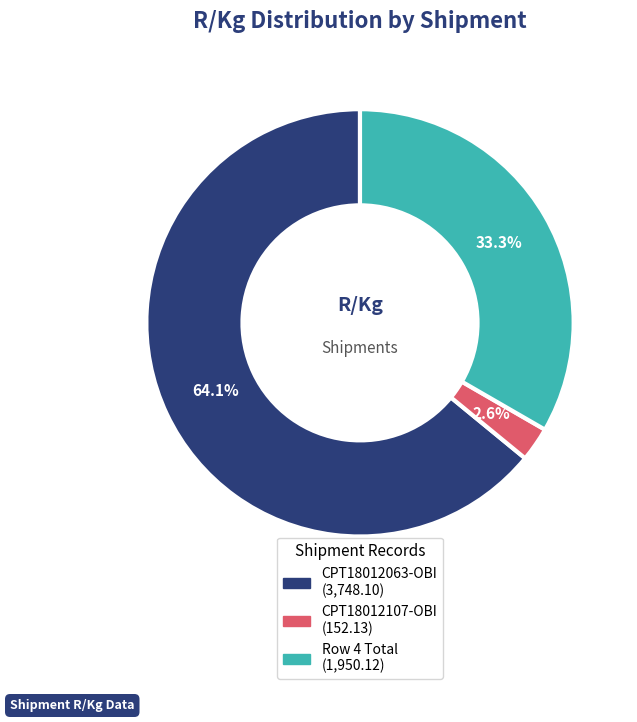

Is there any slice that represents more than half of the pie?

Yes